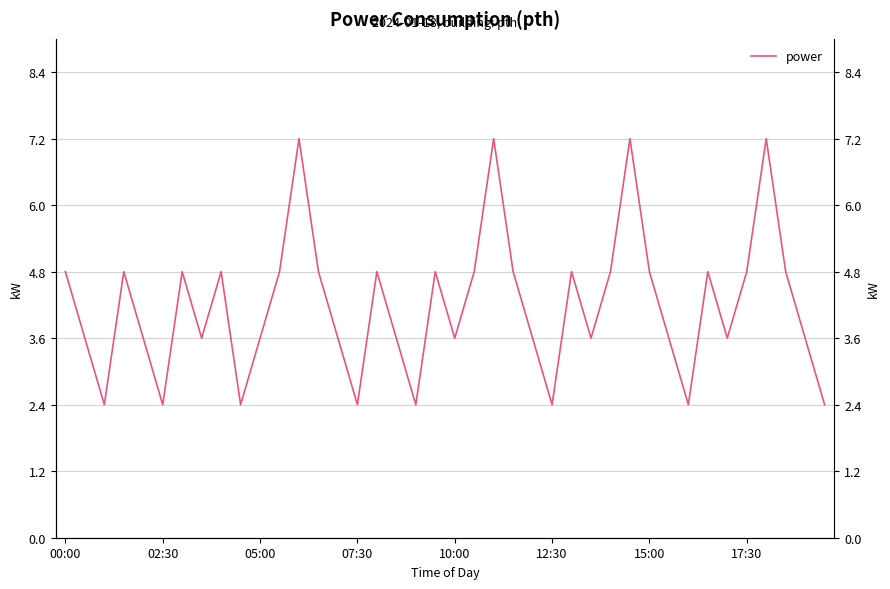

How many lines are shown in the chart?

1